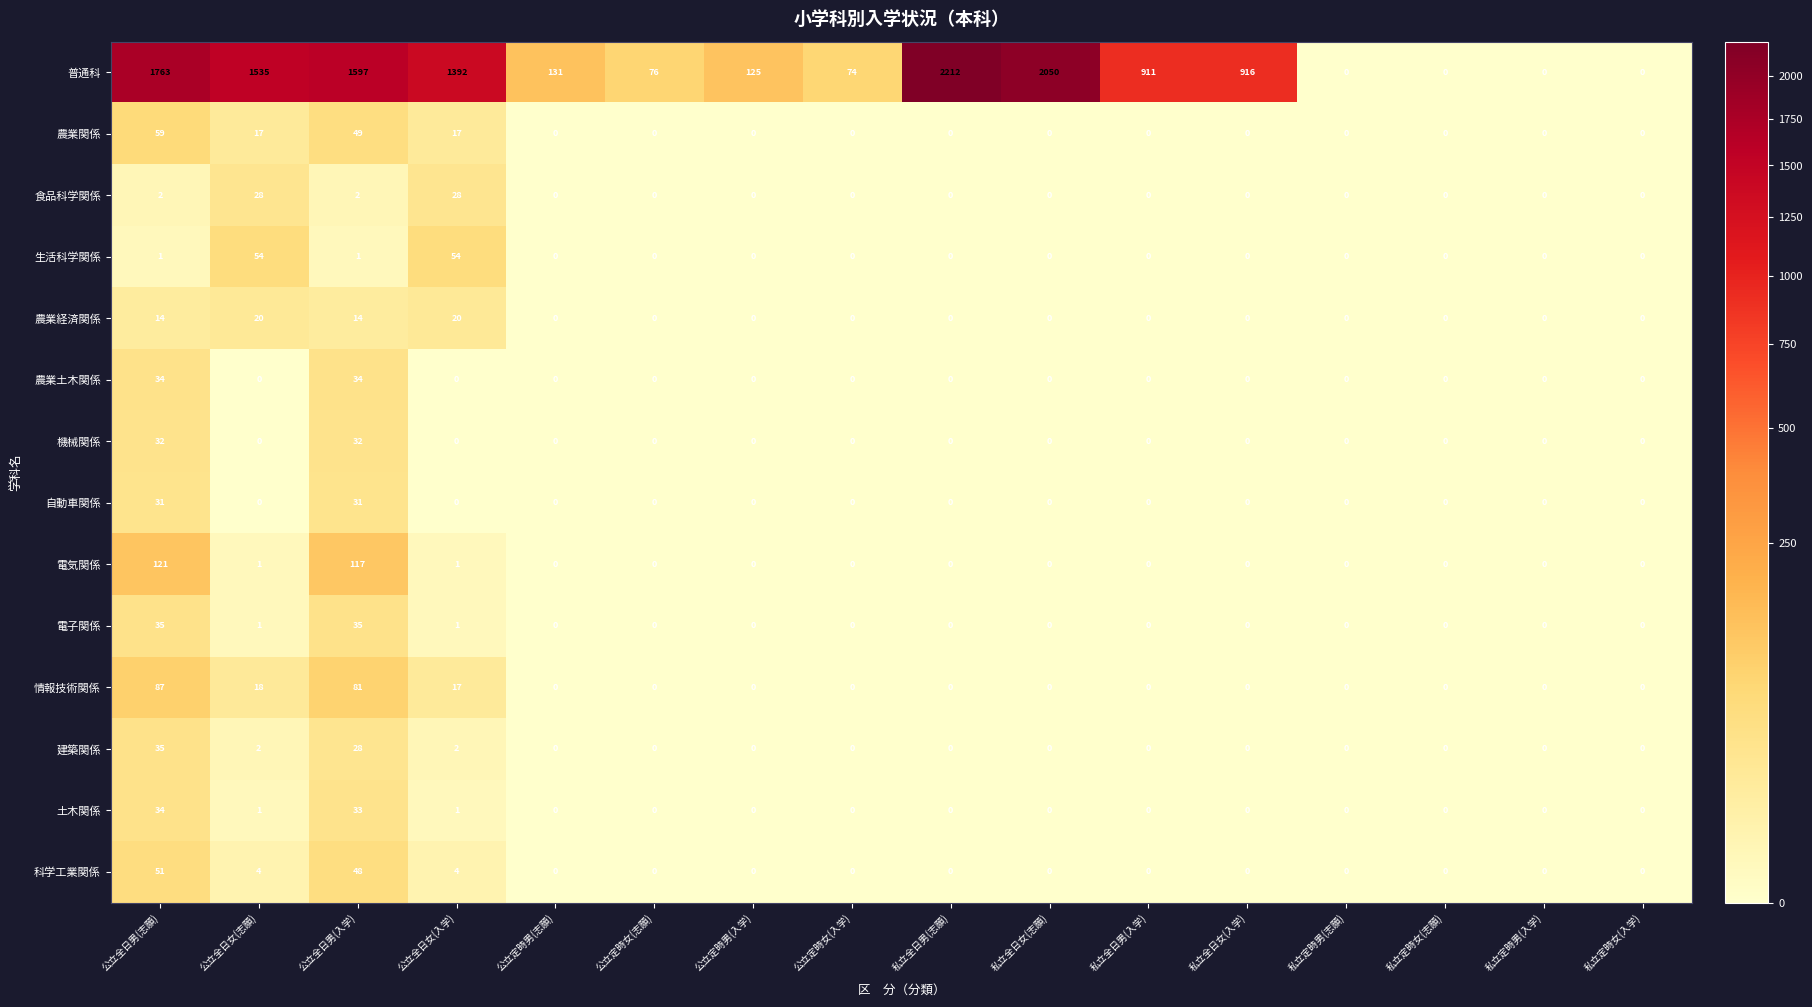

Is it true that 農業経済関係 equals 7 at 私立定時男(志願)?

False